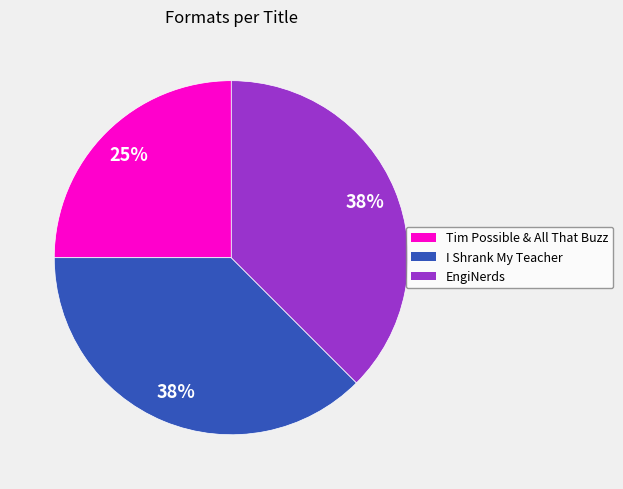

Is I Shrank My Teacher the majority of the pie?

No